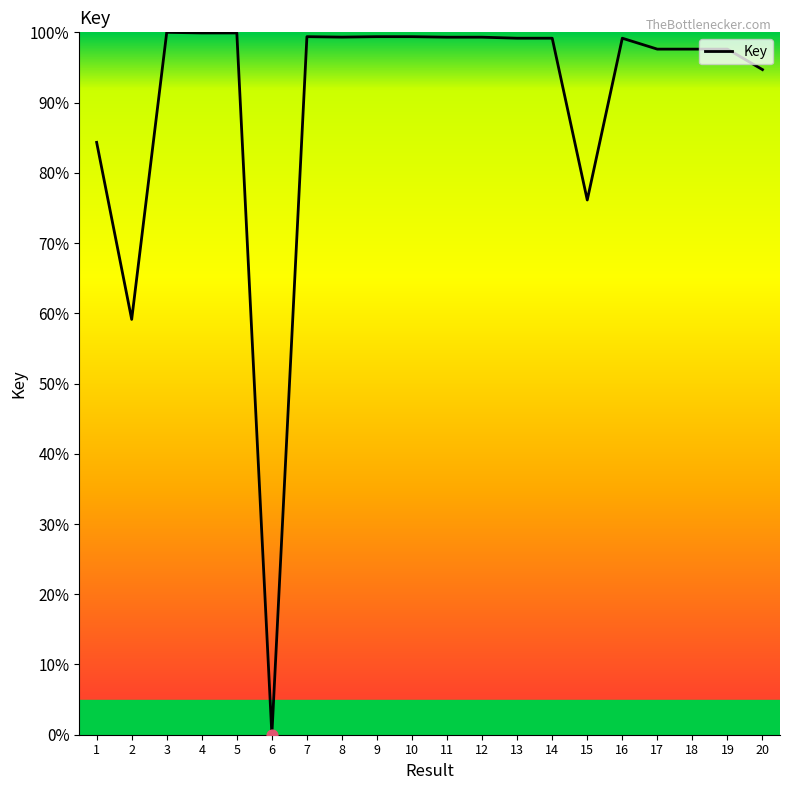

What is the change in value from 1 to 18?

+13.3